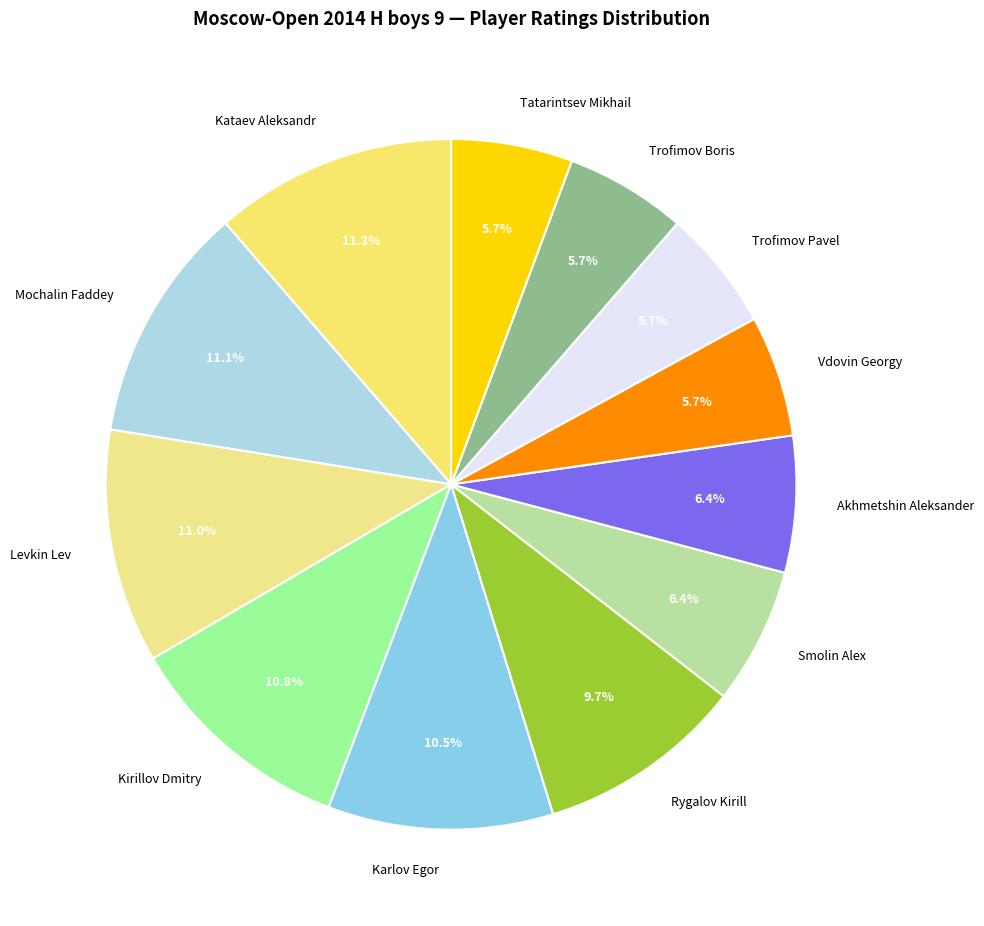

How many segments does this pie chart have?

12